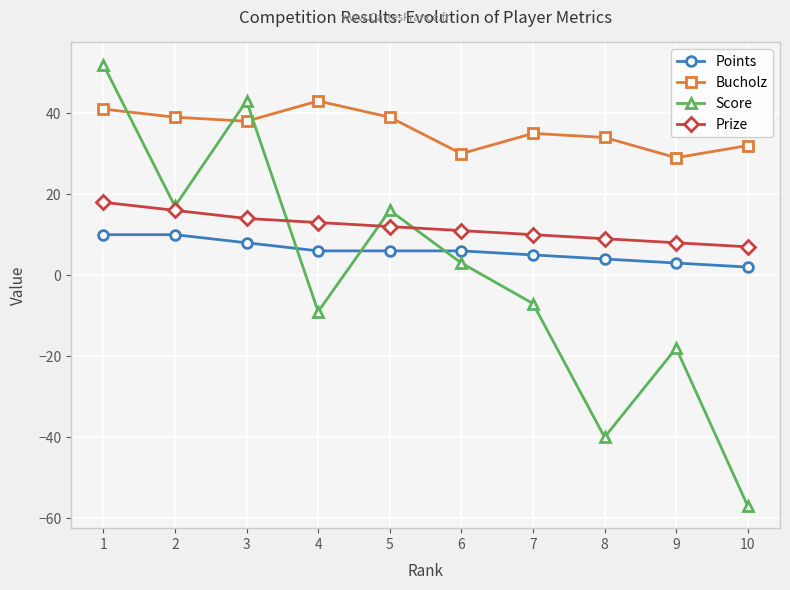

Is it true that Prize equals 16 at 2?

True